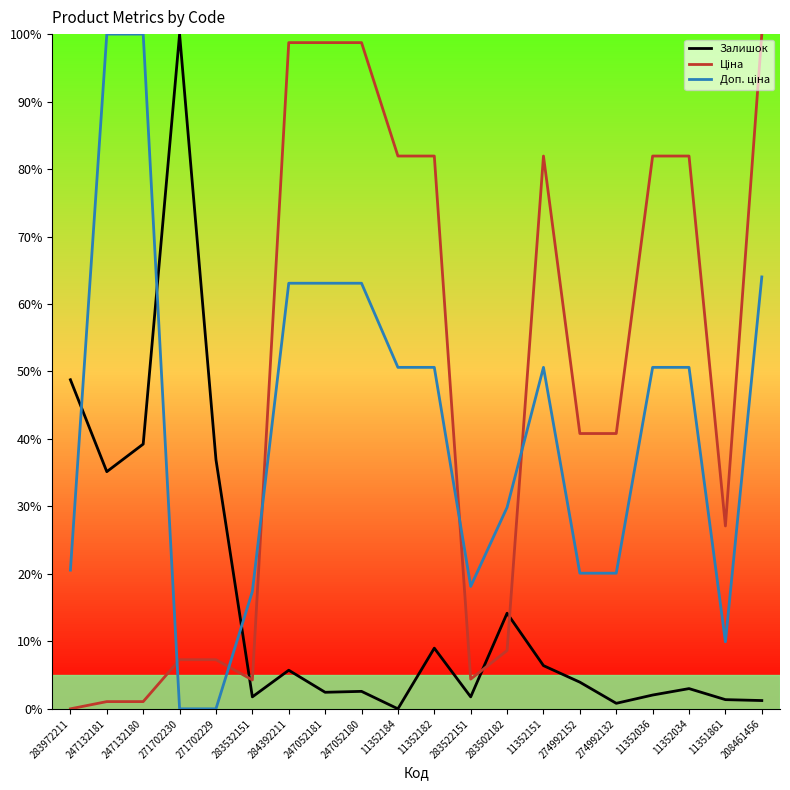

Is this an area chart (filled region under the line)?

No